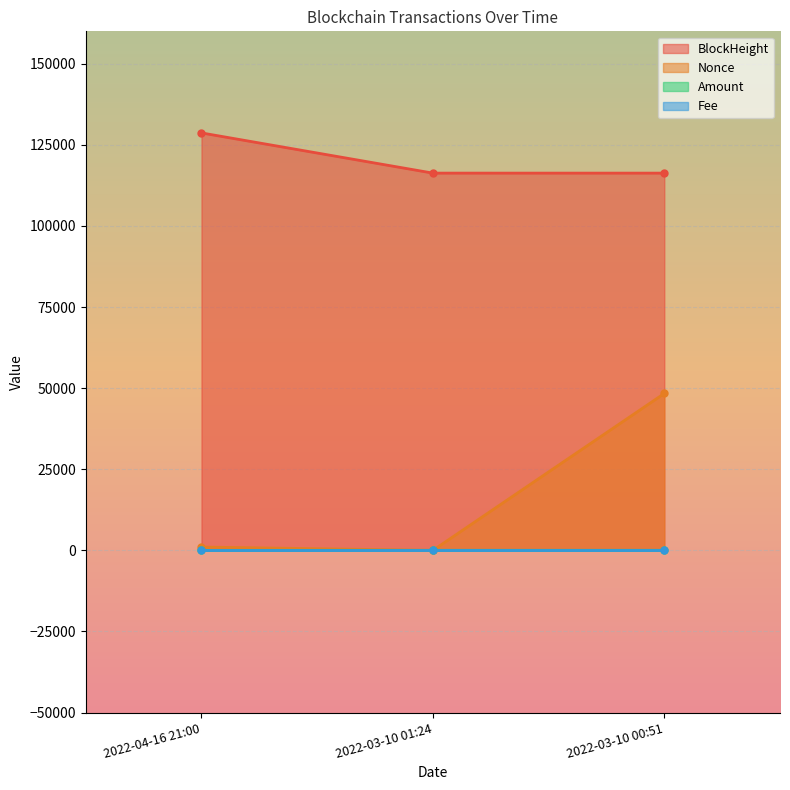

How many lines are shown in the chart?

4